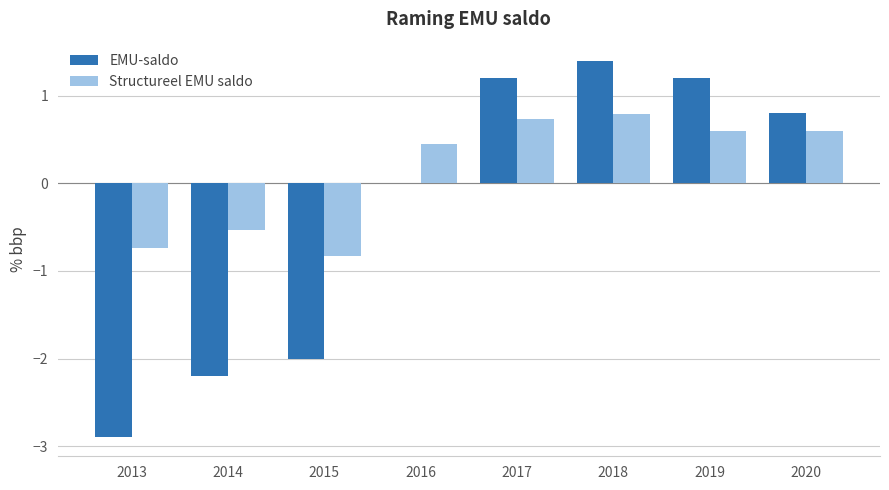

How many data points does each series have?

8